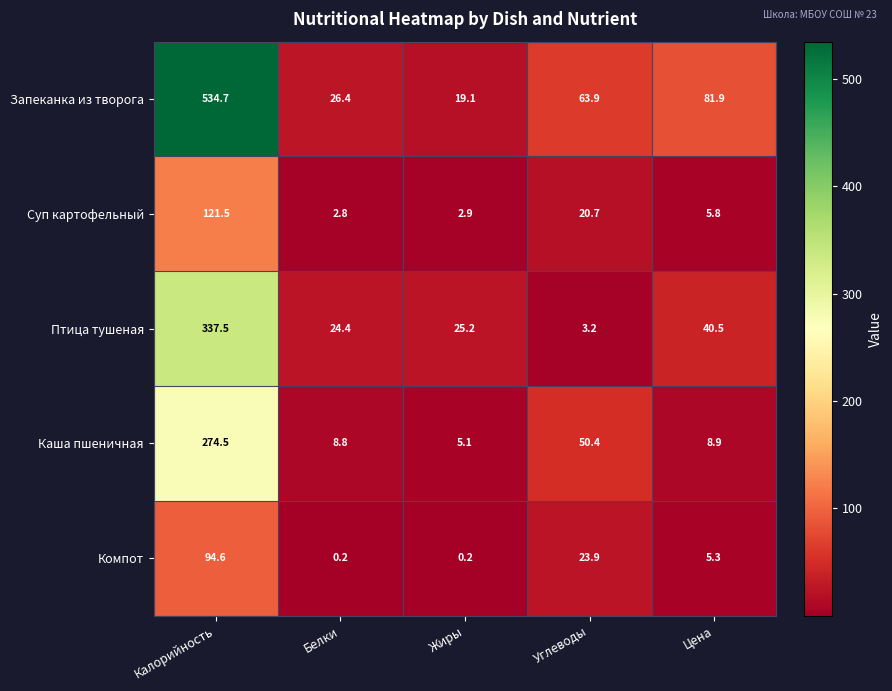

At how many categories does at least one series exceed 262?

1